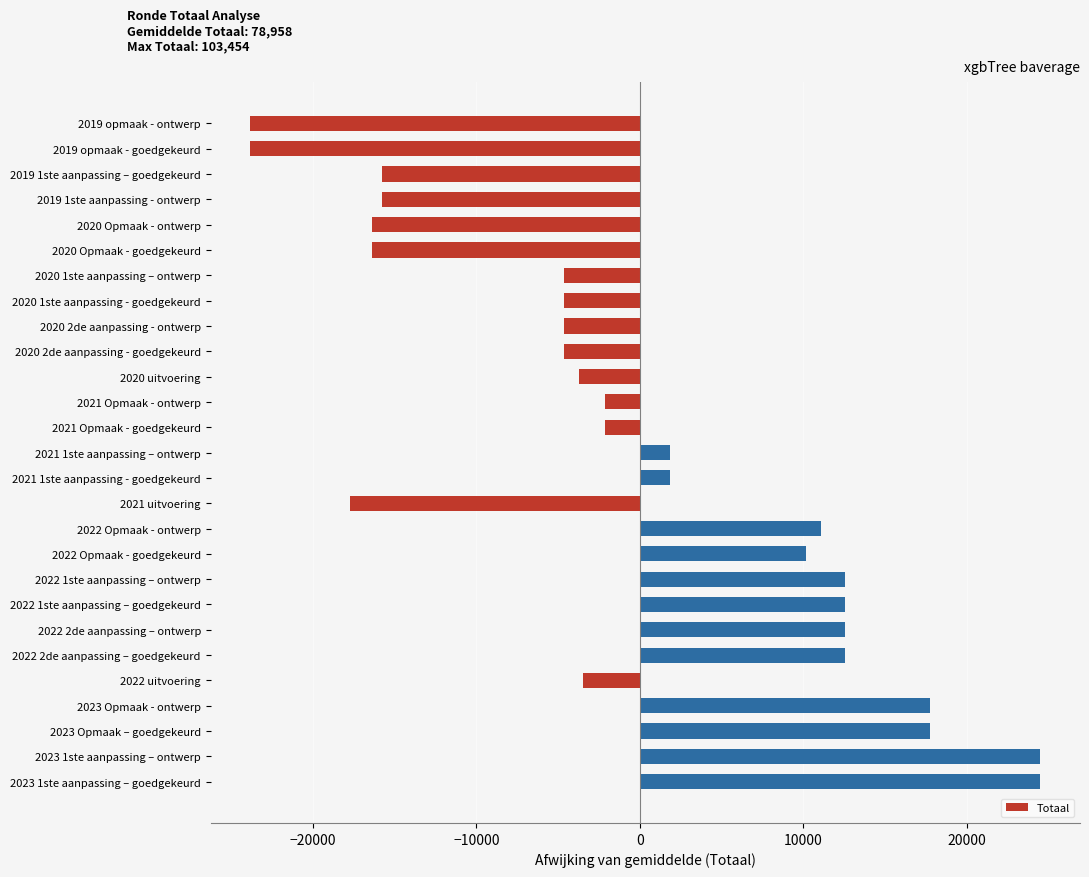

Is it true that the value at 2021 Opmaak - goedgekeurd is -2135.3?

True